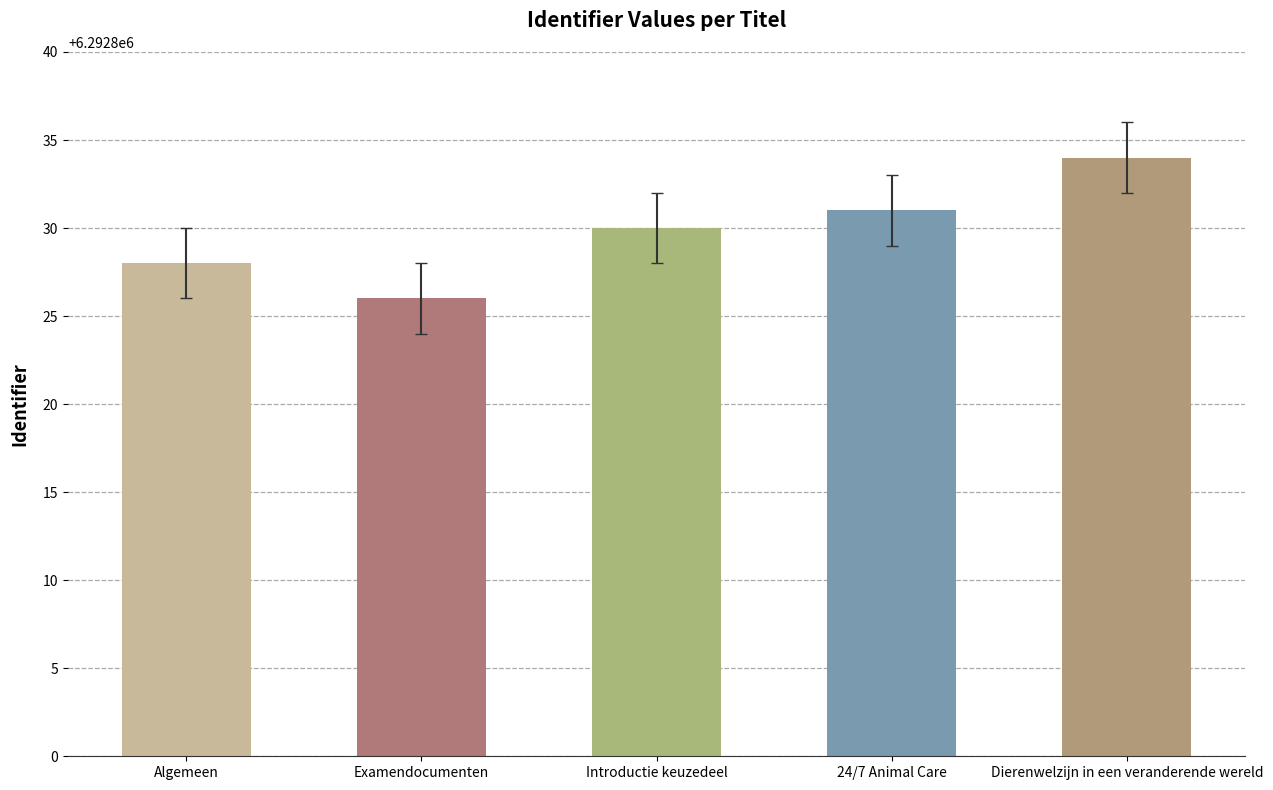

What position from the right is Dierenwelzijn in een veranderende wereld?

1